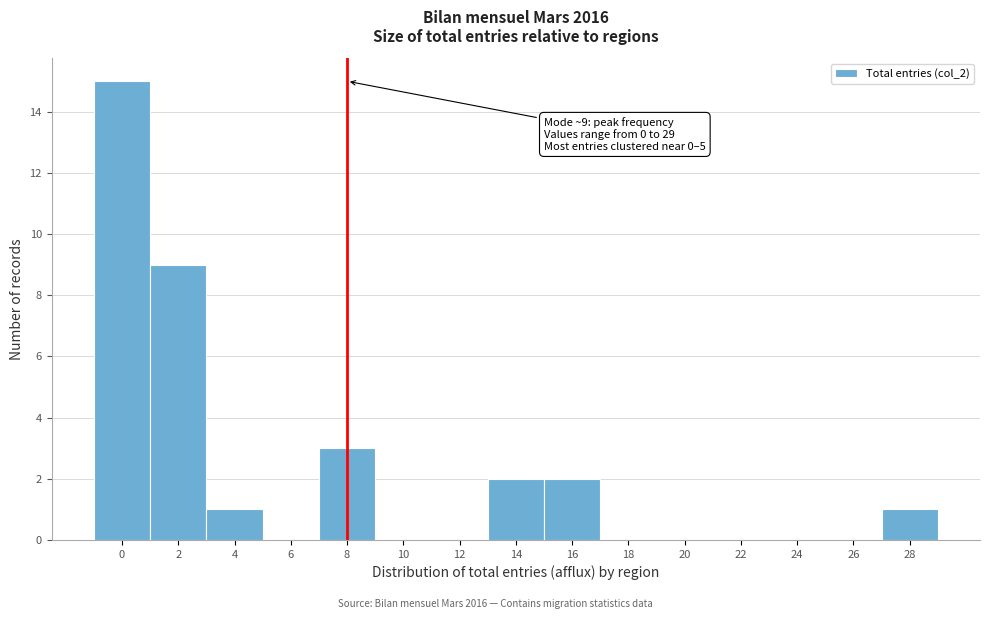

Reading left to right, what are all the values shown in this chart?

0=15	2=9	4=1	6=0	8=3	10=0	12=0	14=2	16=2	18=0	20=0	22=0	24=0	26=0	28=1